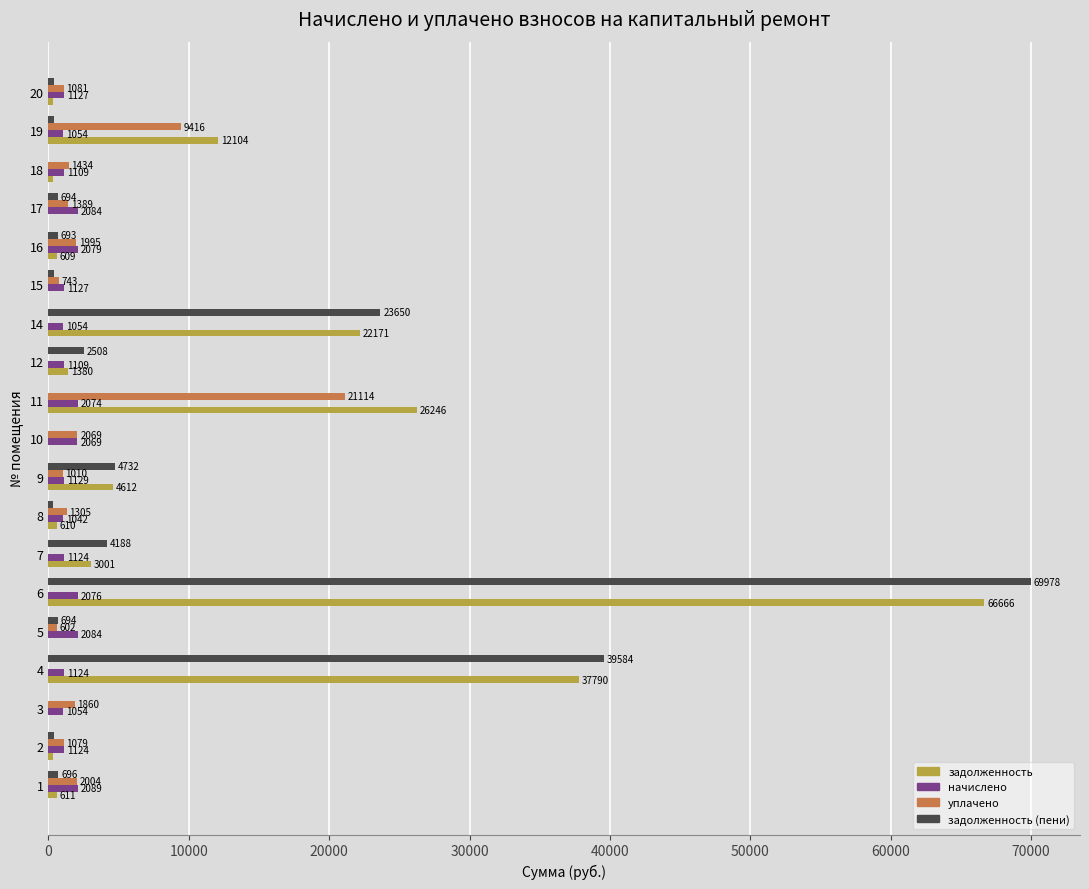

Which category has the highest value in the уплачено series?

11